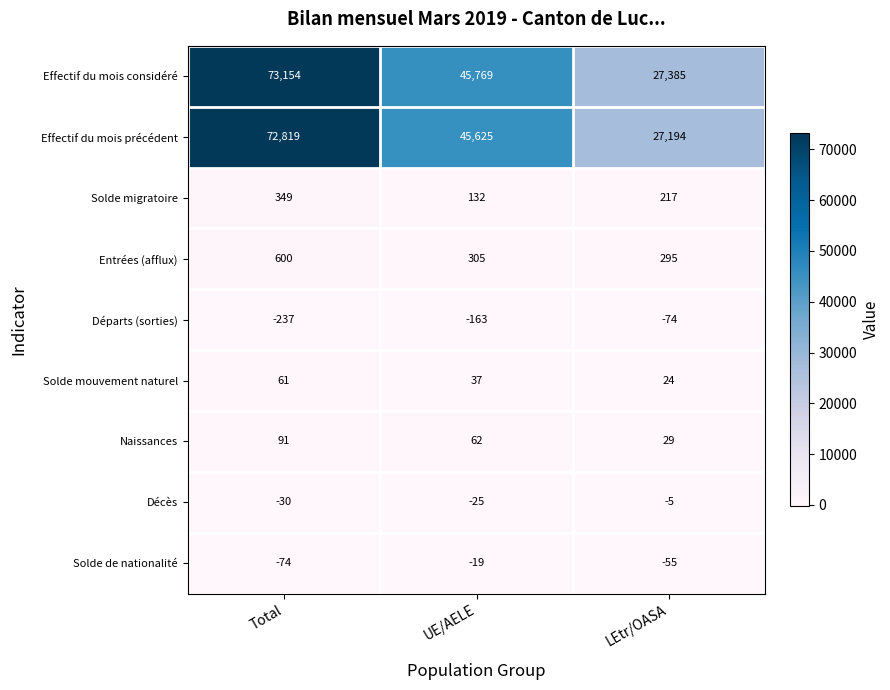

At which category does the chart reach its peak across all series?

Total